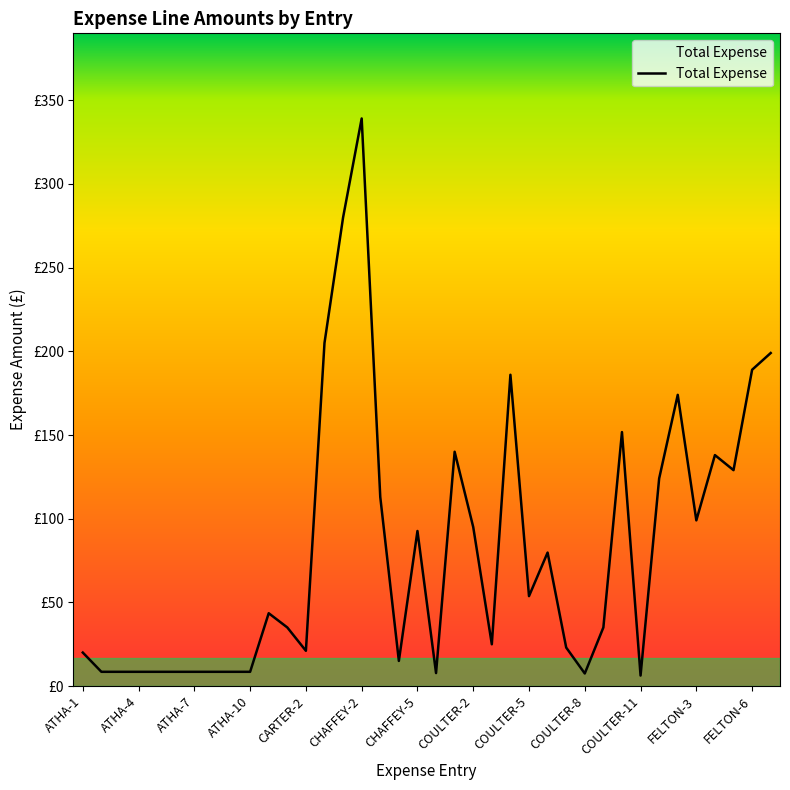

Is this an area chart (filled region under the line)?

Yes